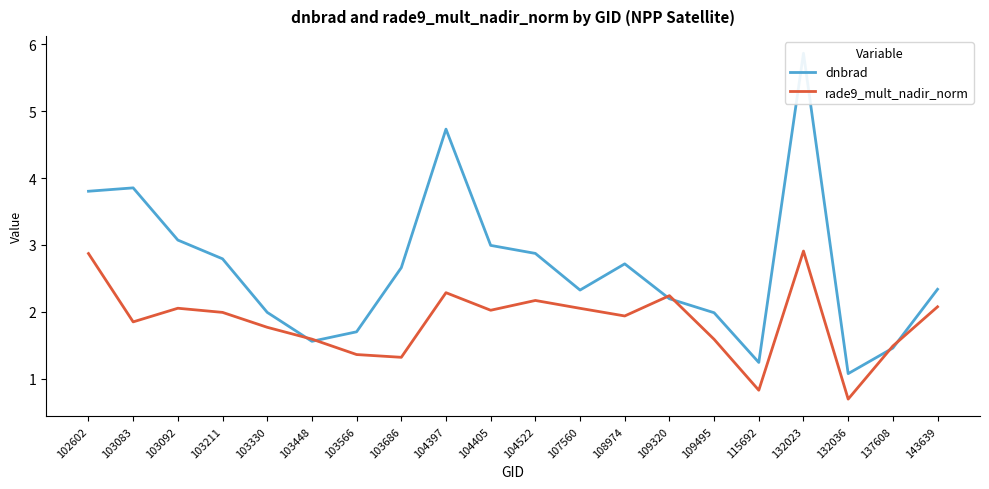

What is the maximum value shown in the chart?

5.9